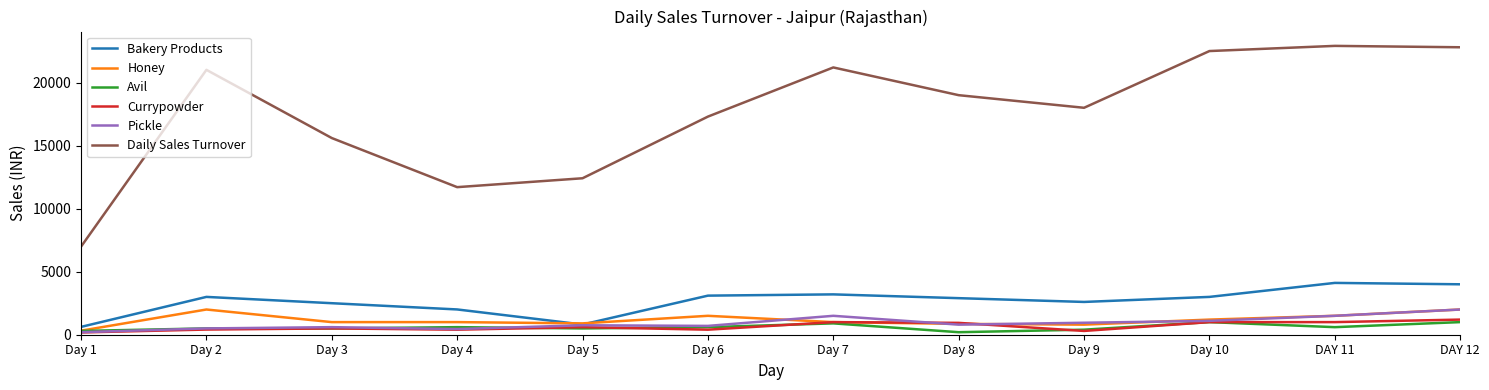

Which series has the largest range (max minus min)?

Daily Sales Turnover